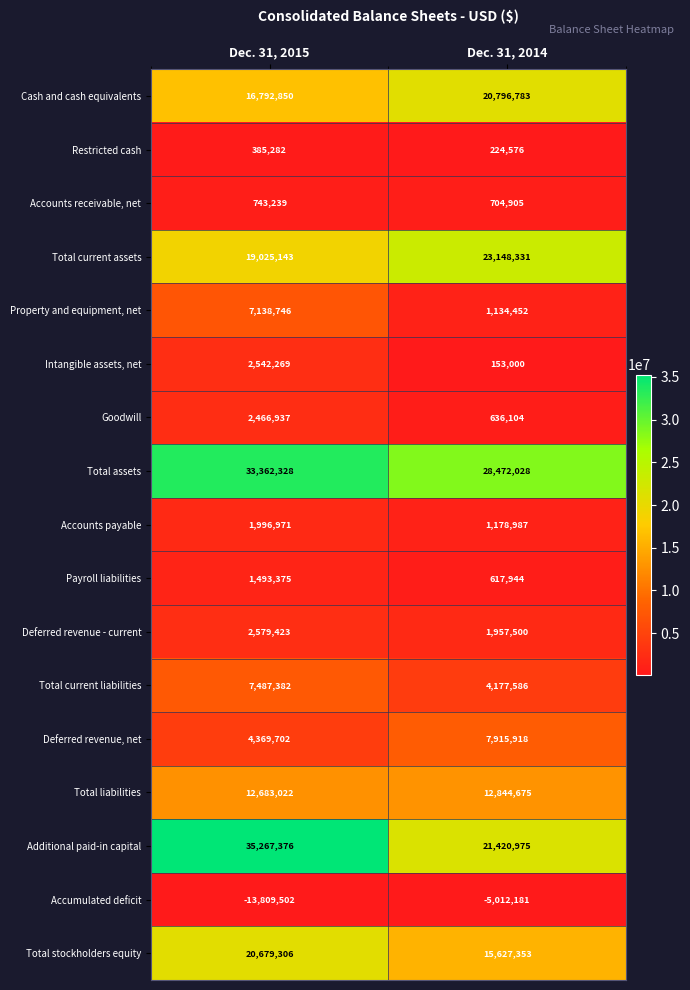

What is the difference between the Additional paid-in capital values at Dec. 31, 2014 and Dec. 31, 2015?

13846401